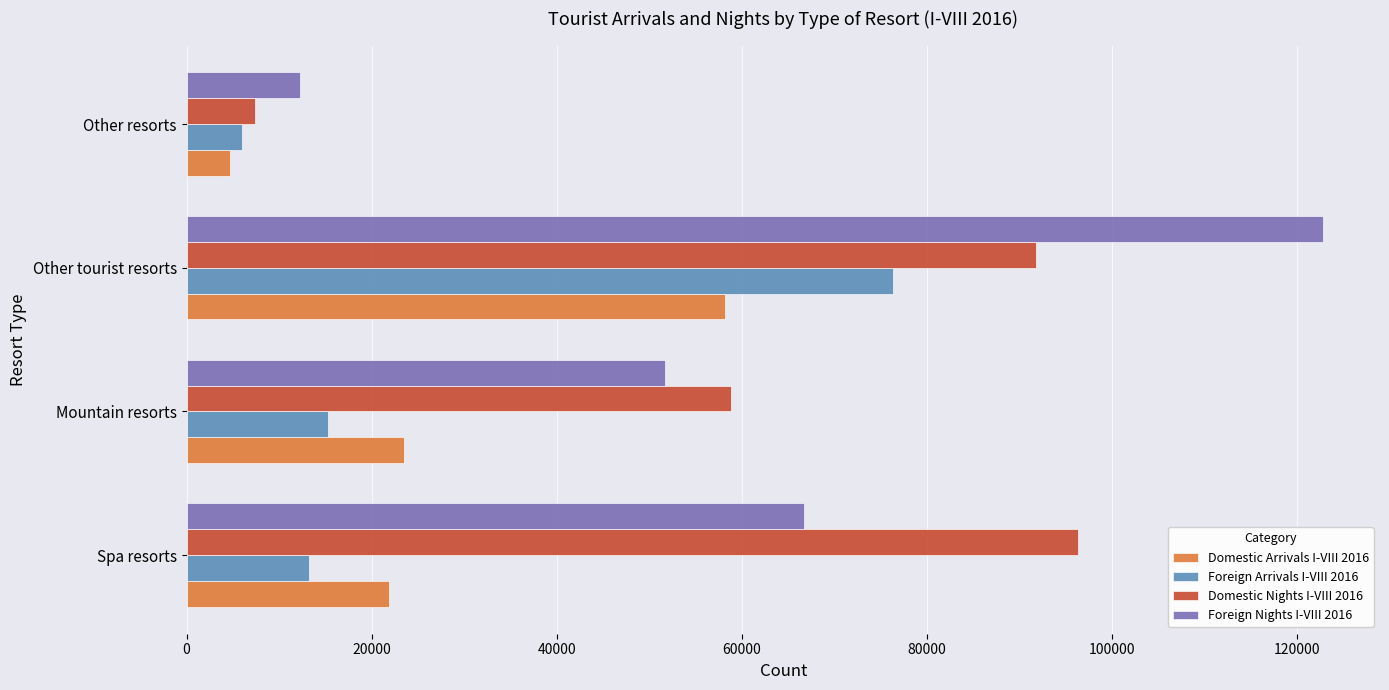

The value of Foreign Arrivals I-VIII 2016 at Spa resorts is 13266. True or false?

True